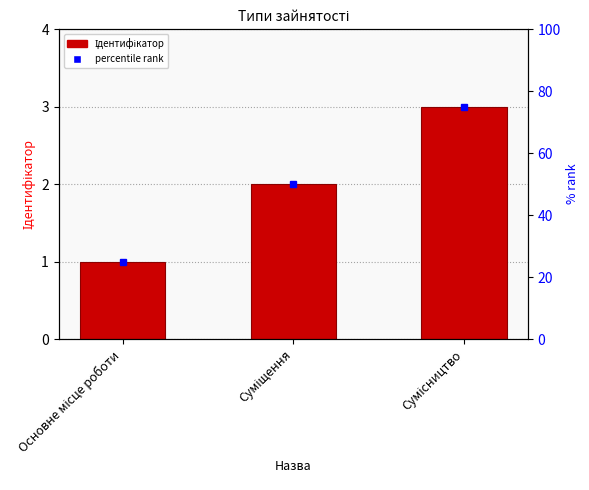

What is the value of the 1st bar from the left?

1